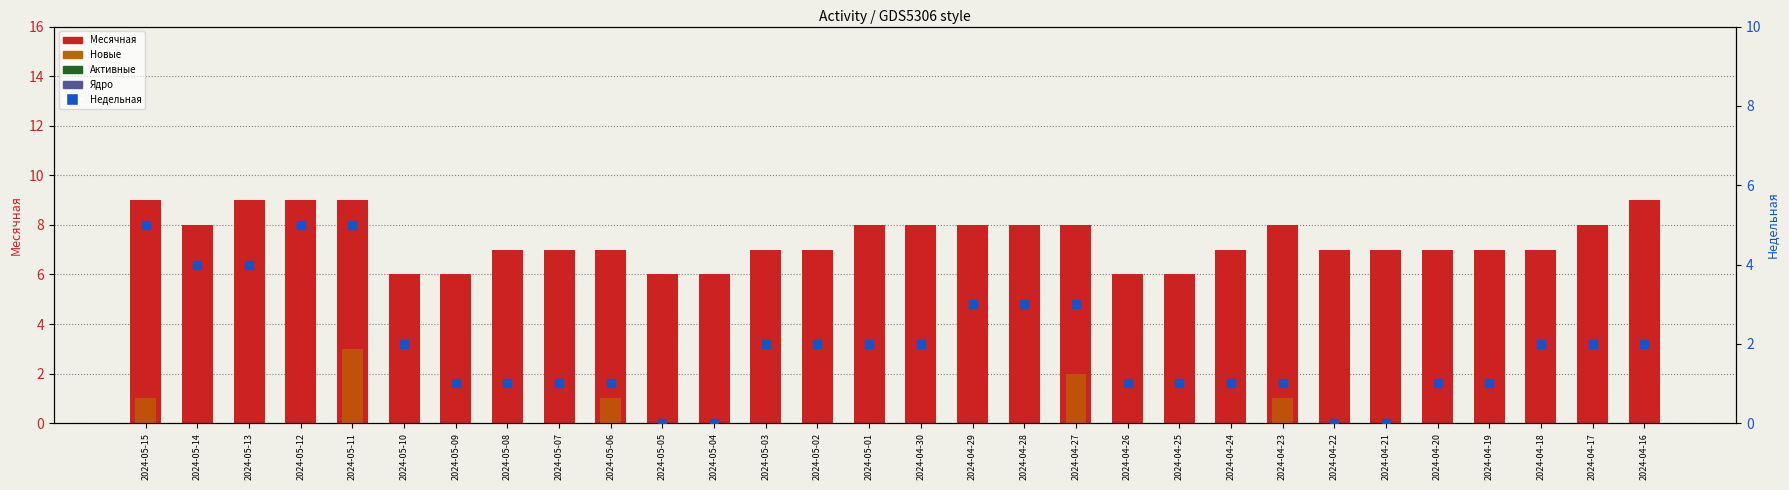

What are all the series names shown in the legend?

Месячная, Новые, Активные, Ядро, Недельная